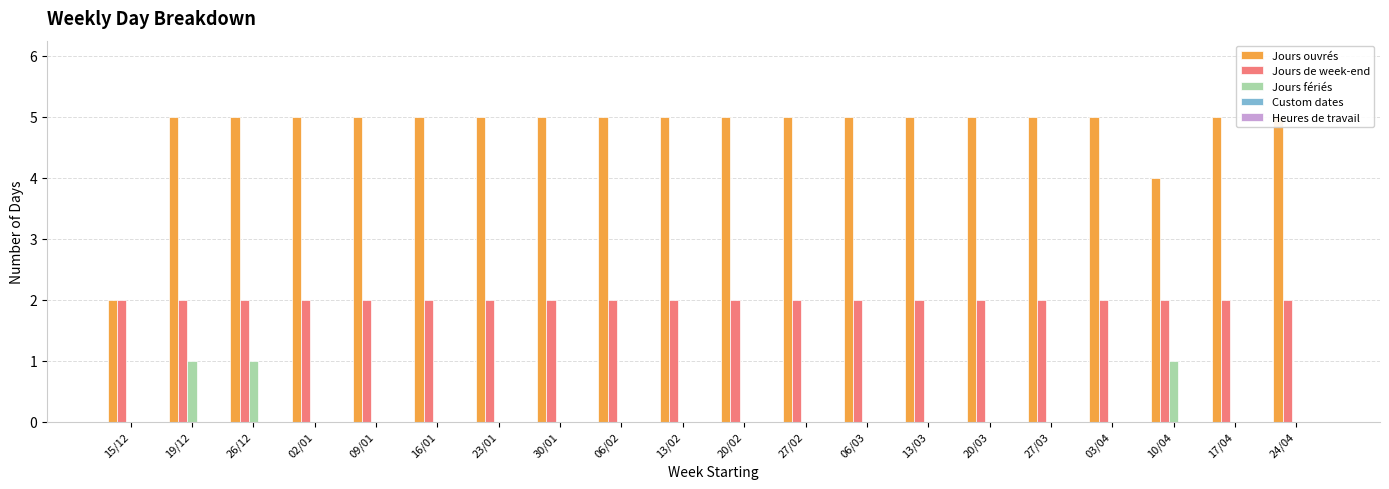

At which category is the sum across all series the highest?

19/12